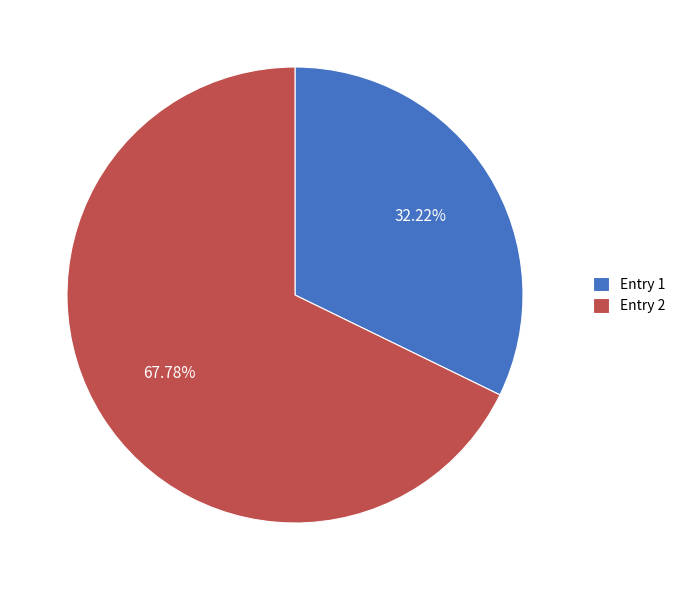

Does any single category account for the majority?

Yes